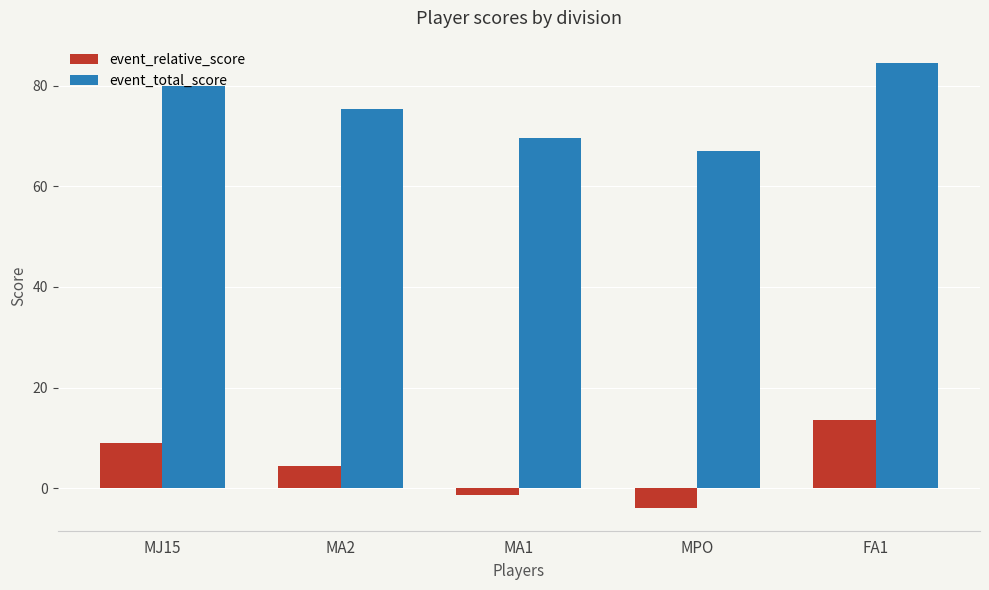

What is the difference between the event_relative_score values at MA1 and MPO?

2.7